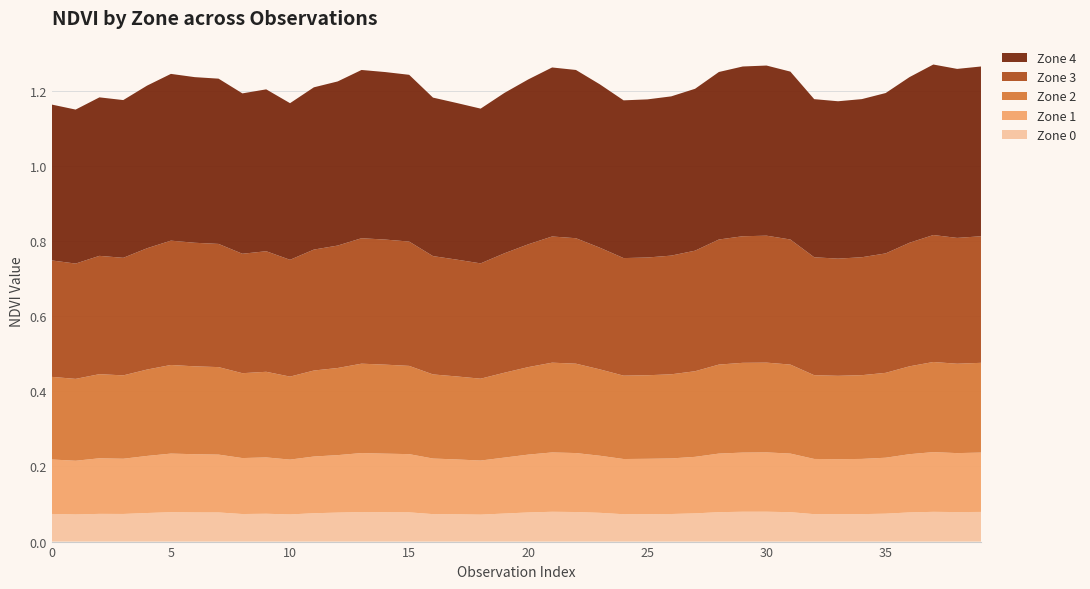

Reading left to right, extract all data points from this chart.

Zone 0: 0.1	0.1	0.1	0.1	0.1	0.1	0.1	0.1	0.1	0.1	0.1	0.1	0.1	0.1	0.1	0.1	0.1	0.1	0.1	0.1	0.1	0.1	0.1	0.1	0.1	0.1	0.1	0.1	0.1	0.1	0.1	0.1	0.1	0.1	0.1	0.1	0.1	0.1	0.1	0.1
Zone 1: 0.1	0.1	0.1	0.1	0.2	0.2	0.2	0.2	0.1	0.1	0.1	0.2	0.2	0.2	0.2	0.2	0.1	0.1	0.1	0.1	0.2	0.2	0.2	0.2	0.1	0.1	0.1	0.2	0.2	0.2	0.2	0.2	0.1	0.1	0.1	0.1	0.2	0.2	0.2	0.2
Zone 2: 0.2	0.2	0.2	0.2	0.2	0.2	0.2	0.2	0.2	0.2	0.2	0.2	0.2	0.2	0.2	0.2	0.2	0.2	0.2	0.2	0.2	0.2	0.2	0.2	0.2	0.2	0.2	0.2	0.2	0.2	0.2	0.2	0.2	0.2	0.2	0.2	0.2	0.2	0.2	0.2
Zone 3: 0.3	0.3	0.3	0.3	0.3	0.3	0.3	0.3	0.3	0.3	0.3	0.3	0.3	0.3	0.3	0.3	0.3	0.3	0.3	0.3	0.3	0.3	0.3	0.3	0.3	0.3	0.3	0.3	0.3	0.3	0.3	0.3	0.3	0.3	0.3	0.3	0.3	0.3	0.3	0.3
Zone 4: 0.4	0.4	0.4	0.4	0.4	0.4	0.4	0.4	0.4	0.4	0.4	0.4	0.4	0.4	0.4	0.4	0.4	0.4	0.4	0.4	0.4	0.5	0.4	0.4	0.4	0.4	0.4	0.4	0.4	0.5	0.5	0.4	0.4	0.4	0.4	0.4	0.4	0.5	0.5	0.5